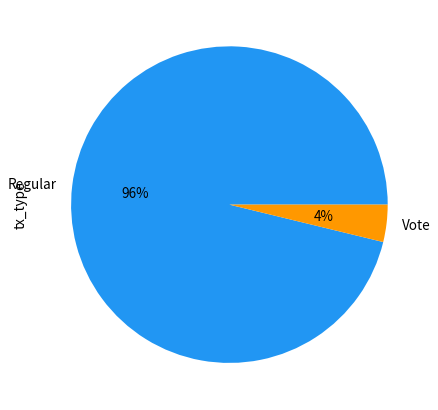

Rank the categories by value from highest to lowest.

Regular, Vote